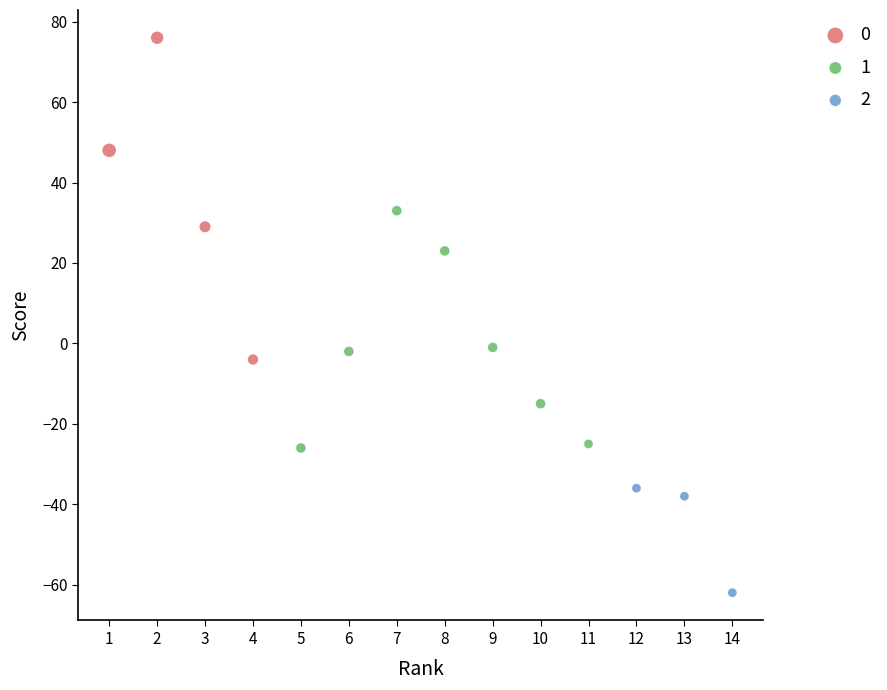

Which series contains the highest Y value?

0